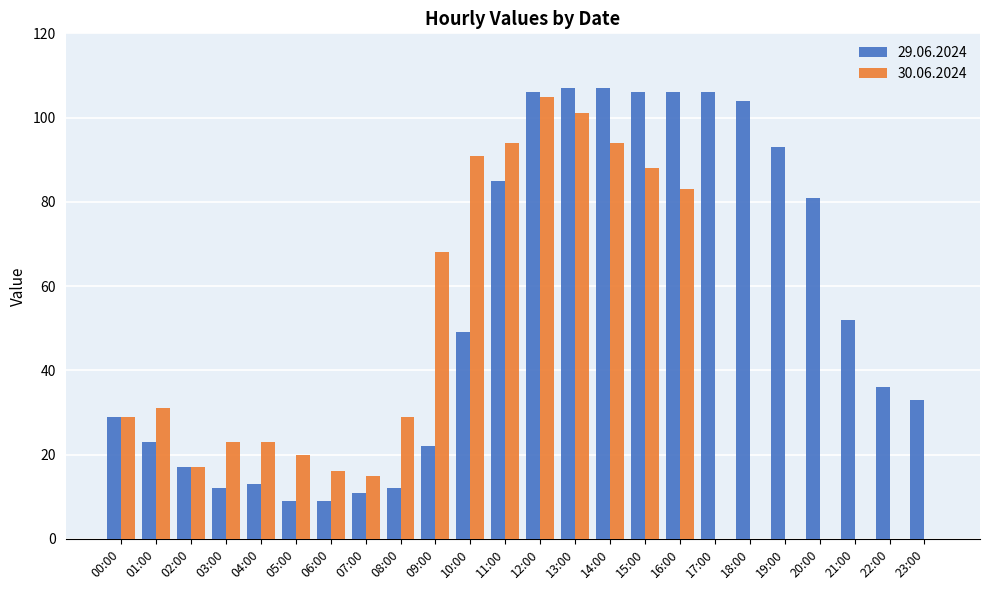

Where is 30.06.2024 nearest to the value 52?

09:00